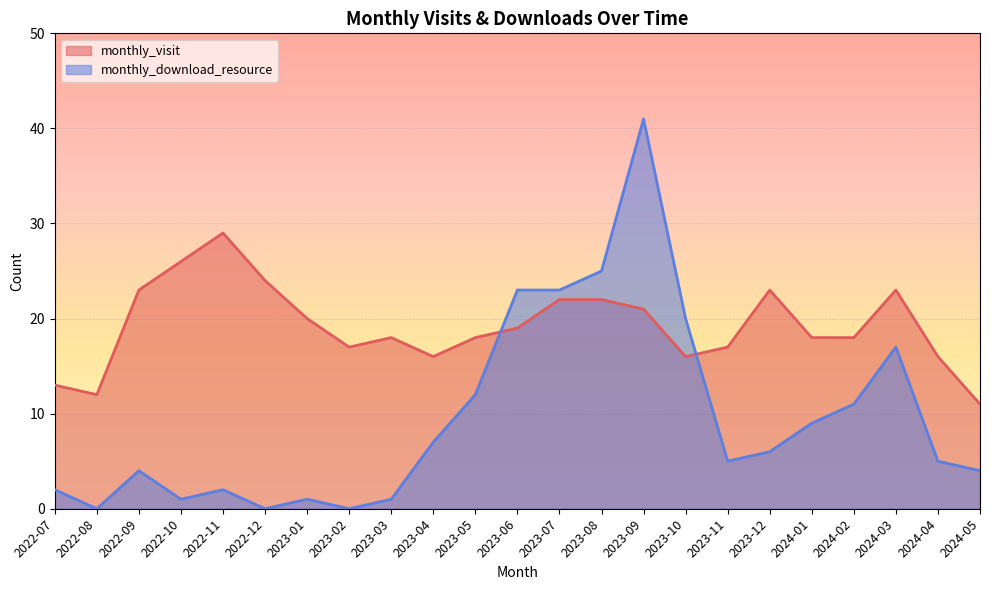

At how many categories does at least one series exceed 23?

5